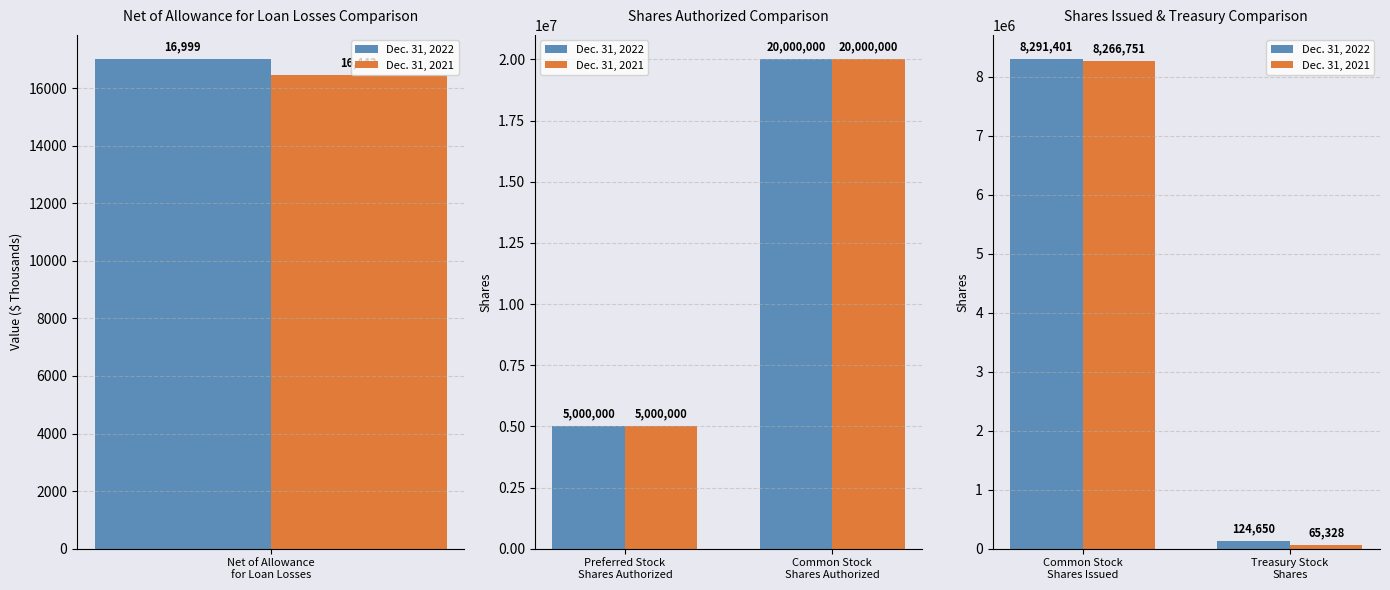

What is the minimum value shown in the chart?

65328